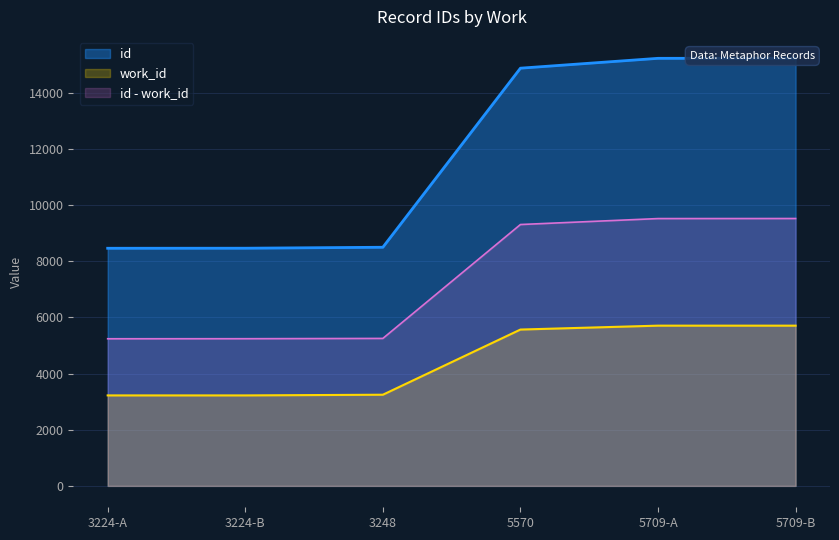

List the labels in order of value, largest first.

5709-B, 5709-A, 5570, 3248, 3224-B, 3224-A